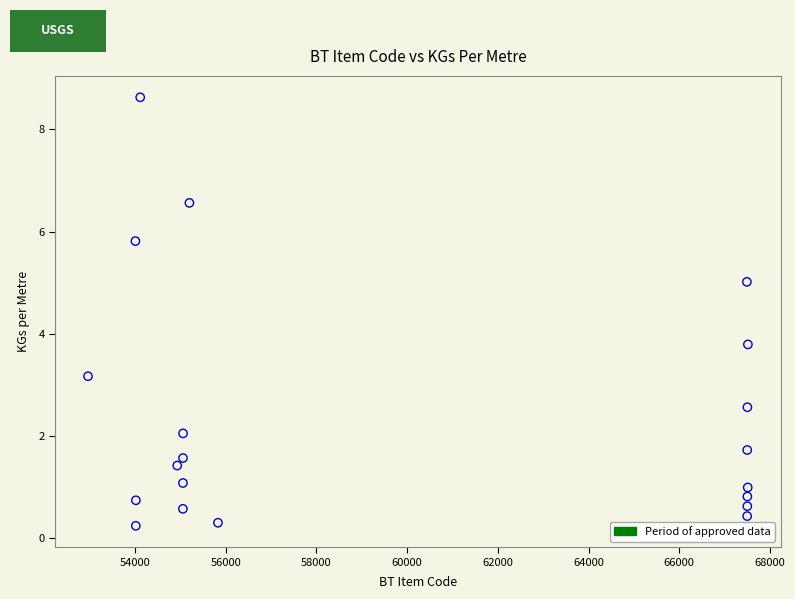

What is the range of X values (max minus min)?

14545.0